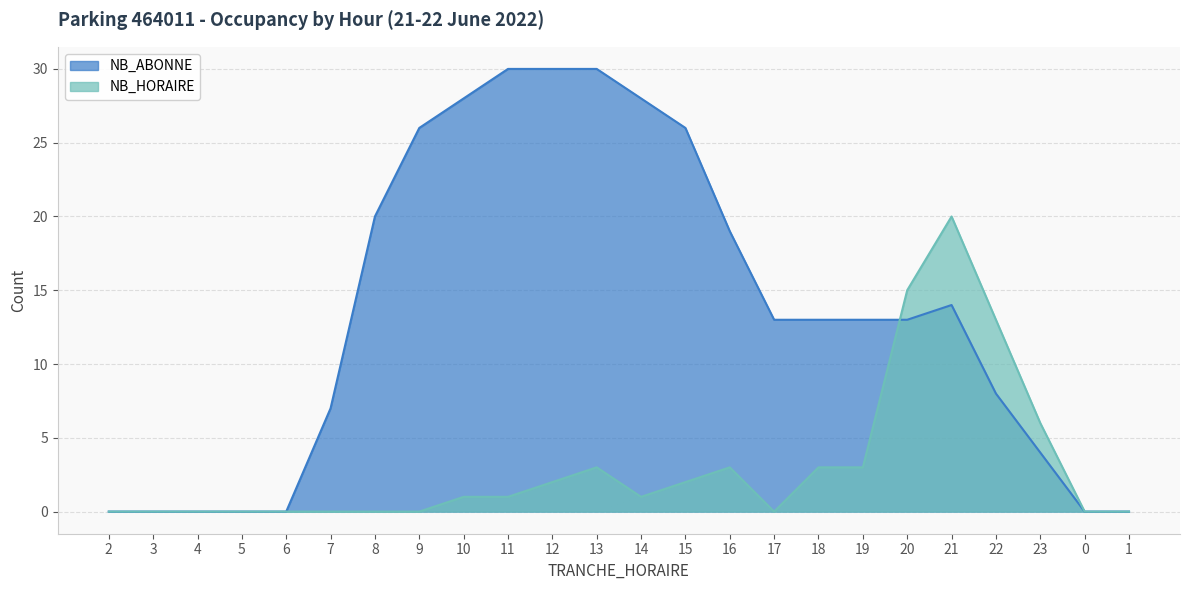

What is the spread (max minus min) of values at 11?

29